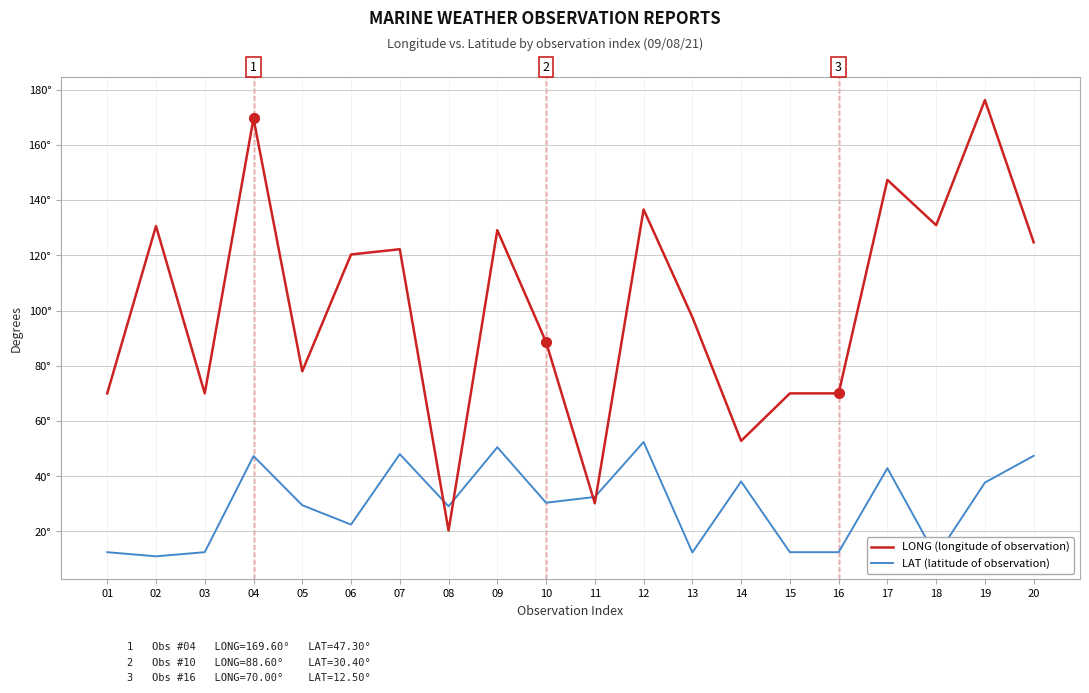

What are all the series names shown in the legend?

LONG (longitude of observation), LAT (latitude of observation)